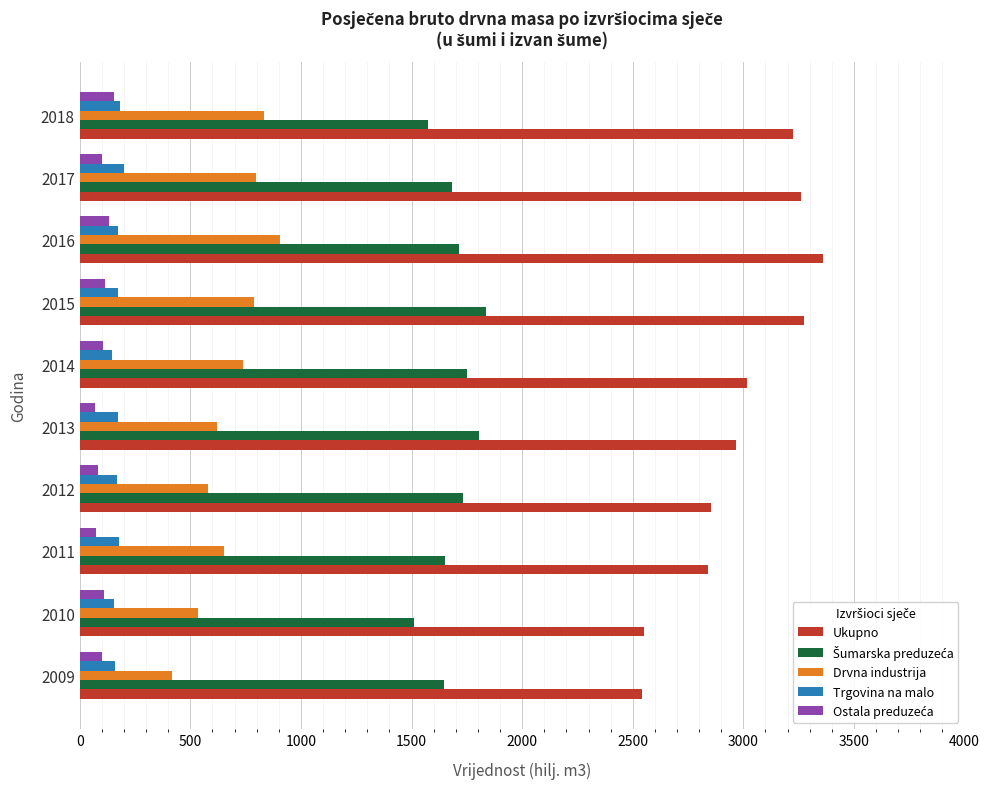

What is the sum of all Ukupno values?

29881